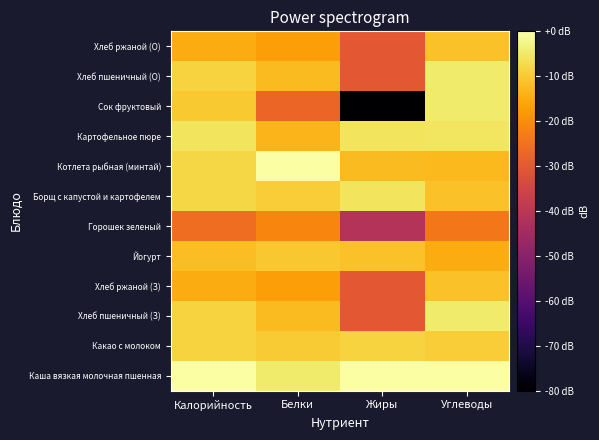

Which label corresponds to the largest value in the chart?

Калорийность